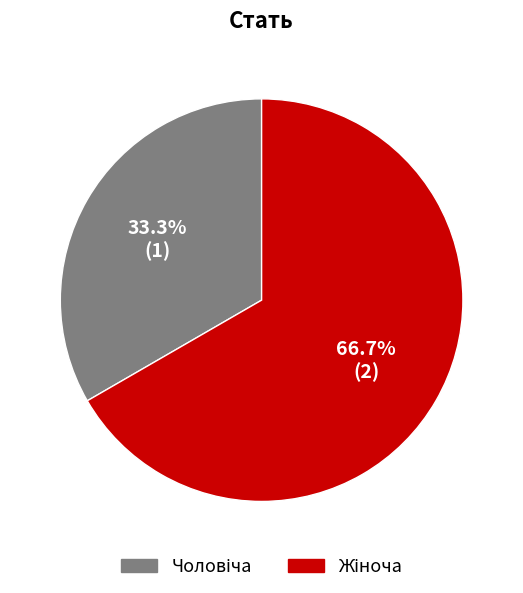

Is there any slice that represents more than half of the pie?

Yes